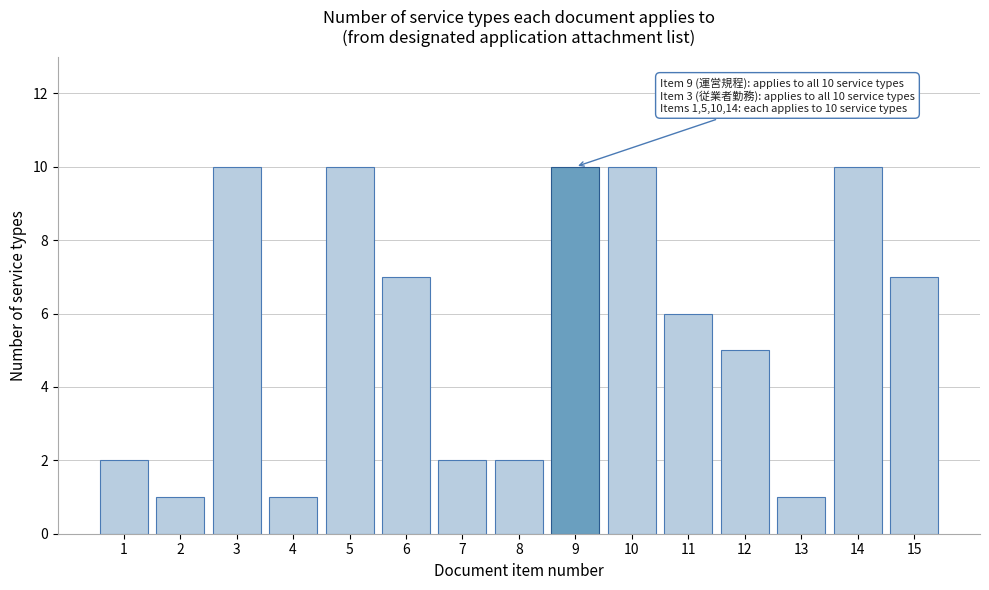

Reading right to left, what are all the values shown in this chart?

7	10	1	5	6	10	10	2	2	7	10	1	10	1	2